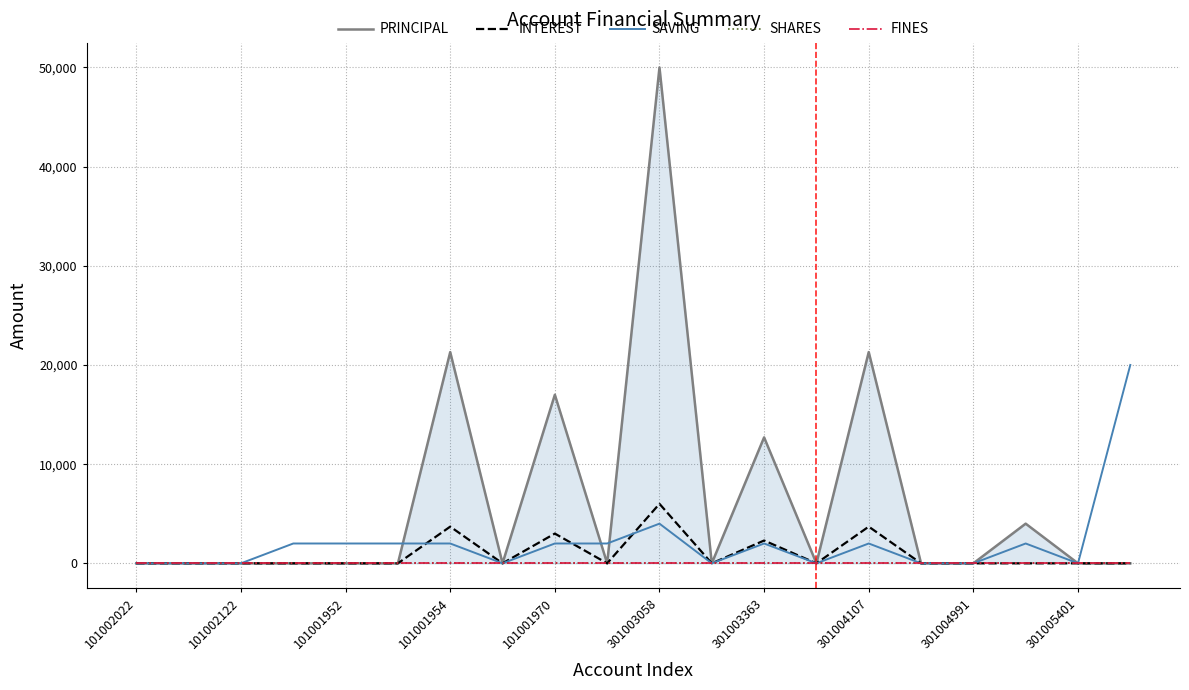

True or false: SAVING and SHARES cross at least once.

False